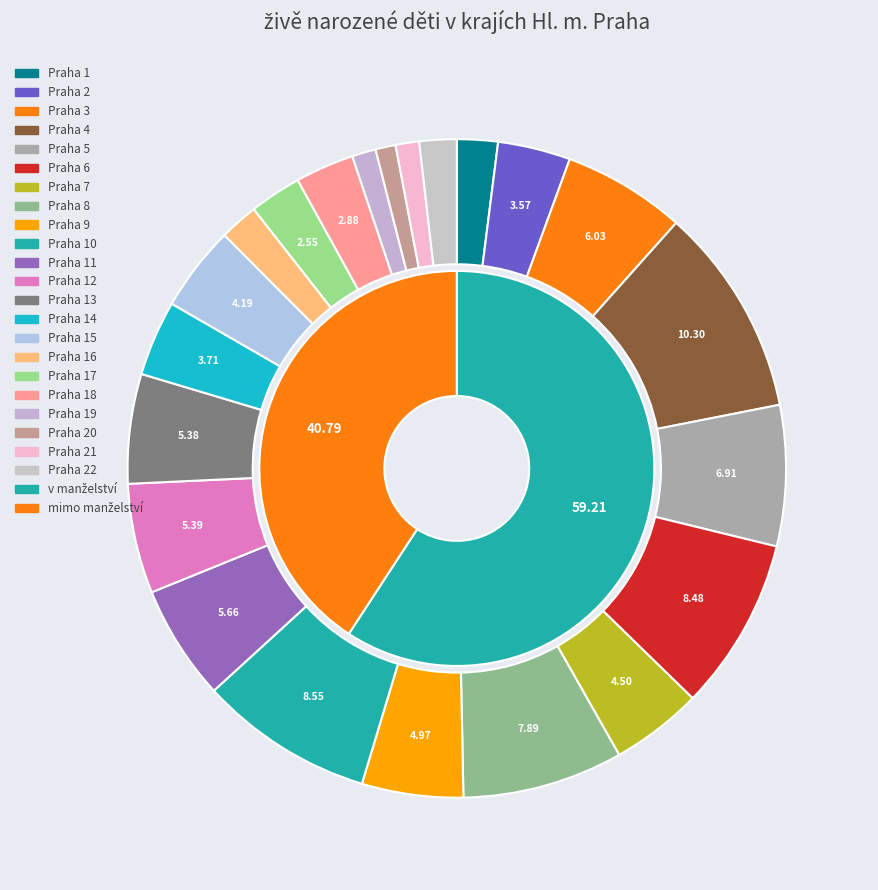

How many slices are in this pie chart?

22